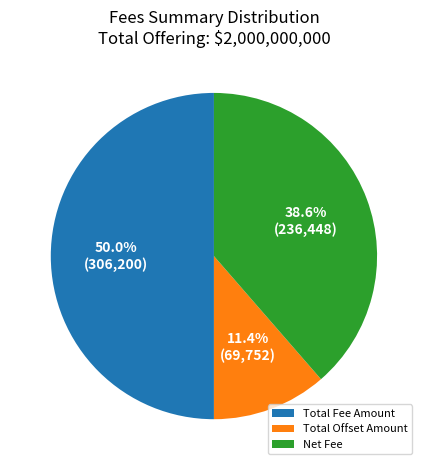

Does Net Fee represent more than half of the total?

No